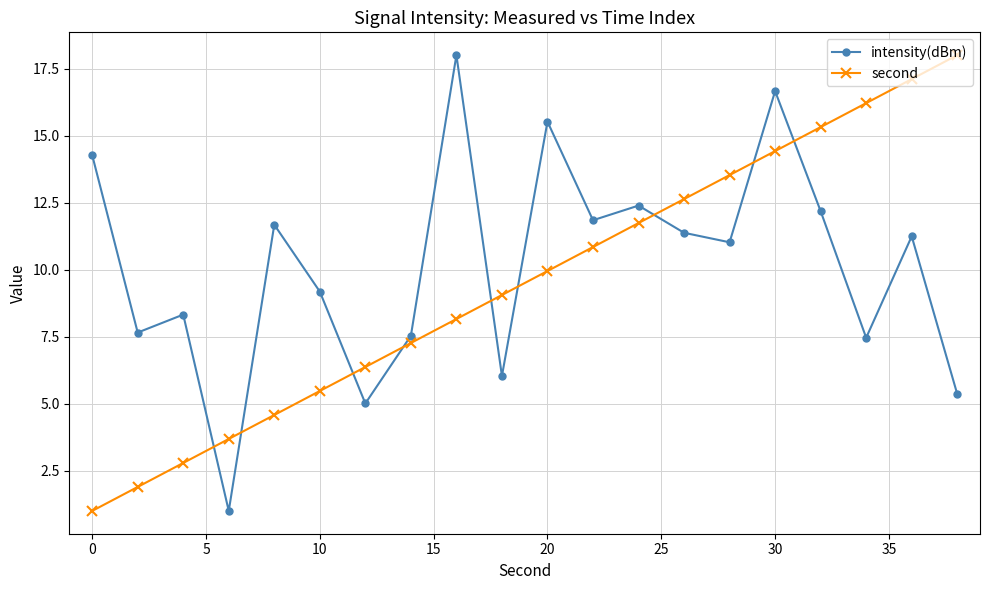

What is the maximum value shown in the chart?

18.0